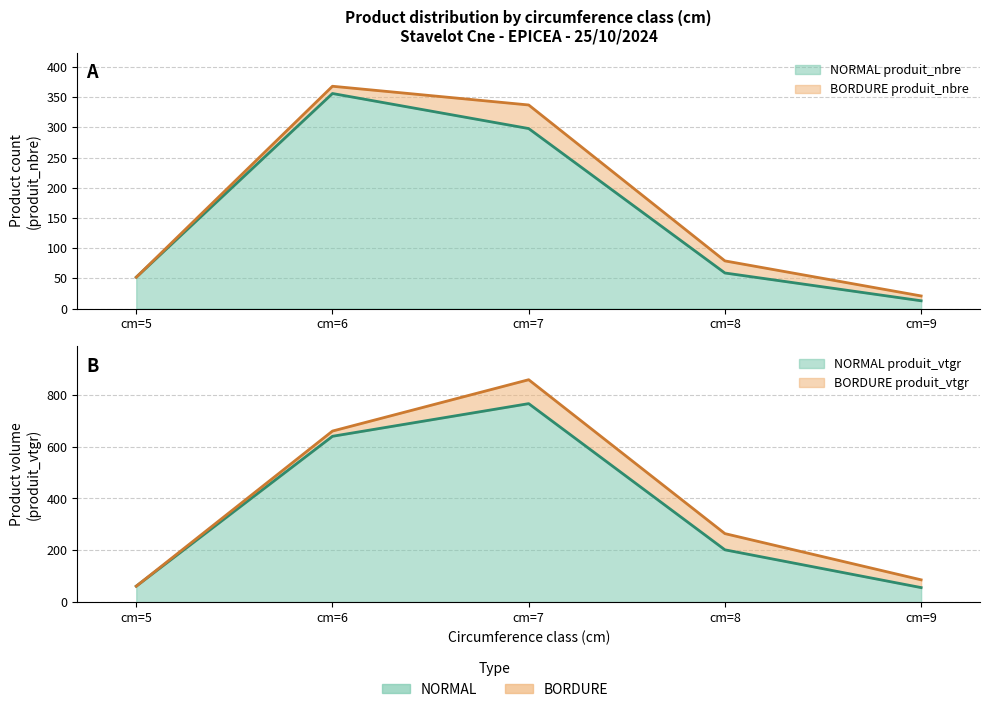

Does the chart display data point markers on the line(s)?

No